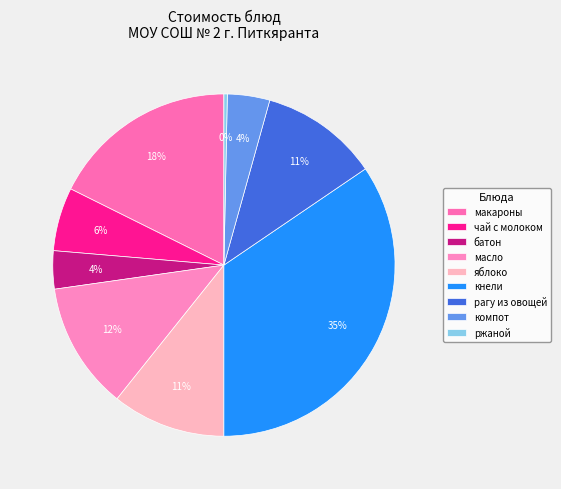

To the nearest percent, what is the difference between the чай с молоком and рагу из овощей slice percentages?

5%